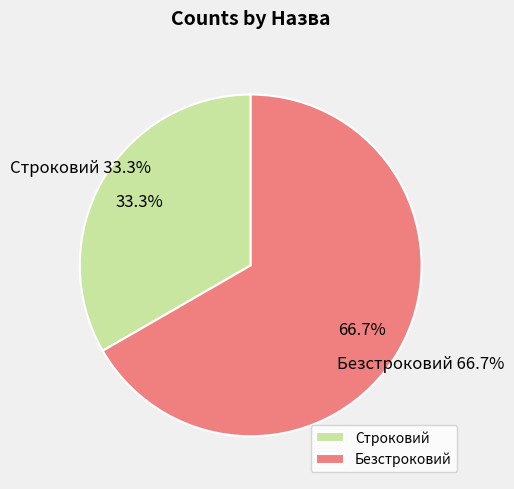

Rank the categories by value from highest to lowest.

Безстроковий, Строковий